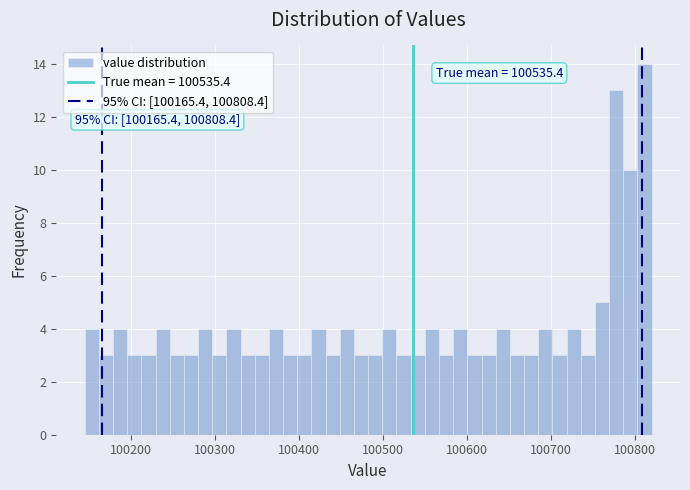

Read against the x-axis, roughly where is the centre of the tallest bar?

100810